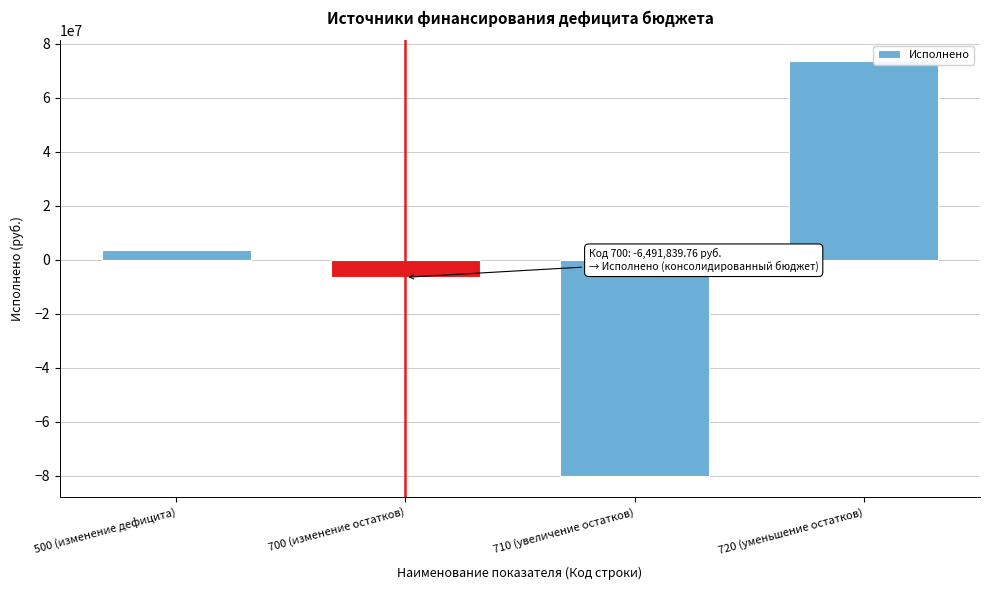

Reading right to left, extract all data points from this chart.

720 (уменьшение остатков)=73564340.2	710 (увеличение остатков)=-80056179.9	700 (изменение остатков)=-6491839.8	500 (изменение дефицита)=3568800.0